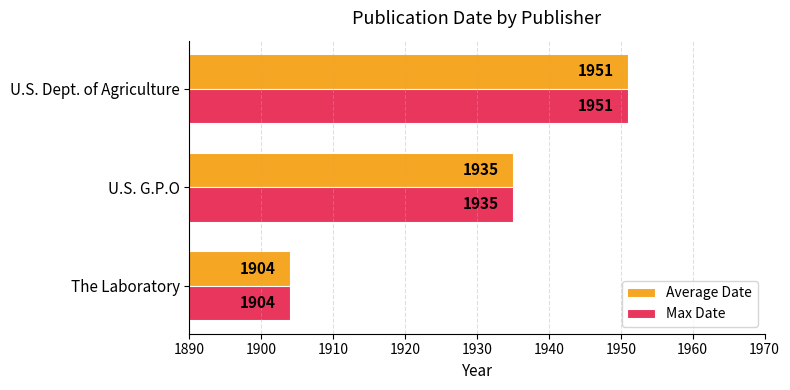

At how many categories does at least one series exceed 1907?

2